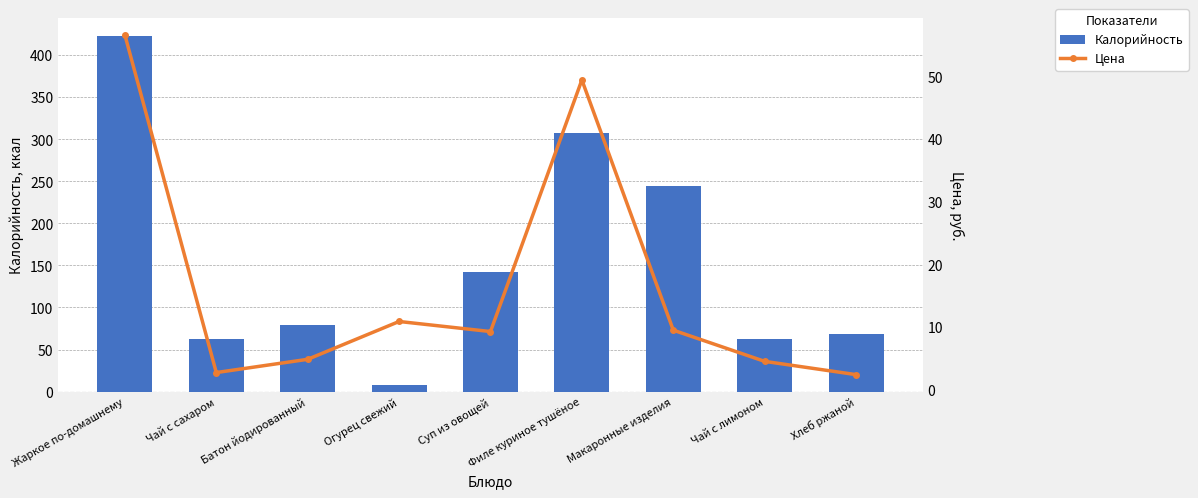

Reading right to left, transcribe all the data shown in this chart.

Калорийность: 69.0	62.0	245.0	307.0	142.0	8.0	79.0	62.0	423.0
Цена: 2.4	4.5	9.5	49.5	9.2	10.8	4.8	2.7	56.7